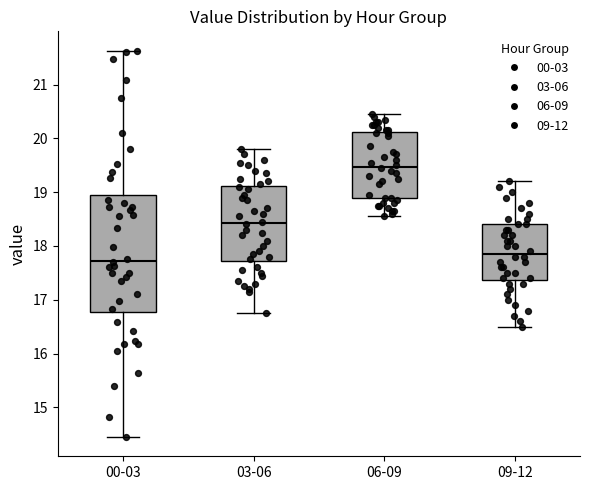

Reading left to right, transcribe this box plot: for each box, give where its median line is, the range the box spans, and where its two whiskers end, as read against the y-axis. The values are not printed on the chart, so give them approximately, as read against the axis.

00-03: median 17.7, box 16.8 to 19.0, whiskers 14.5 to 21.6
03-06: median 18.4, box 17.7 to 19.1, whiskers 16.8 to 19.8
06-09: median 19.5, box 18.9 to 20.1, whiskers 18.6 to 20.5
09-12: median 17.9, box 17.4 to 18.4, whiskers 16.5 to 19.2